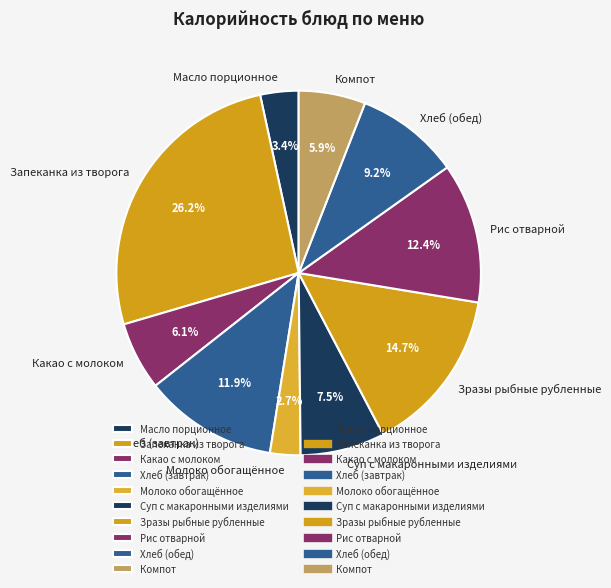

How many segments does this pie chart have?

10